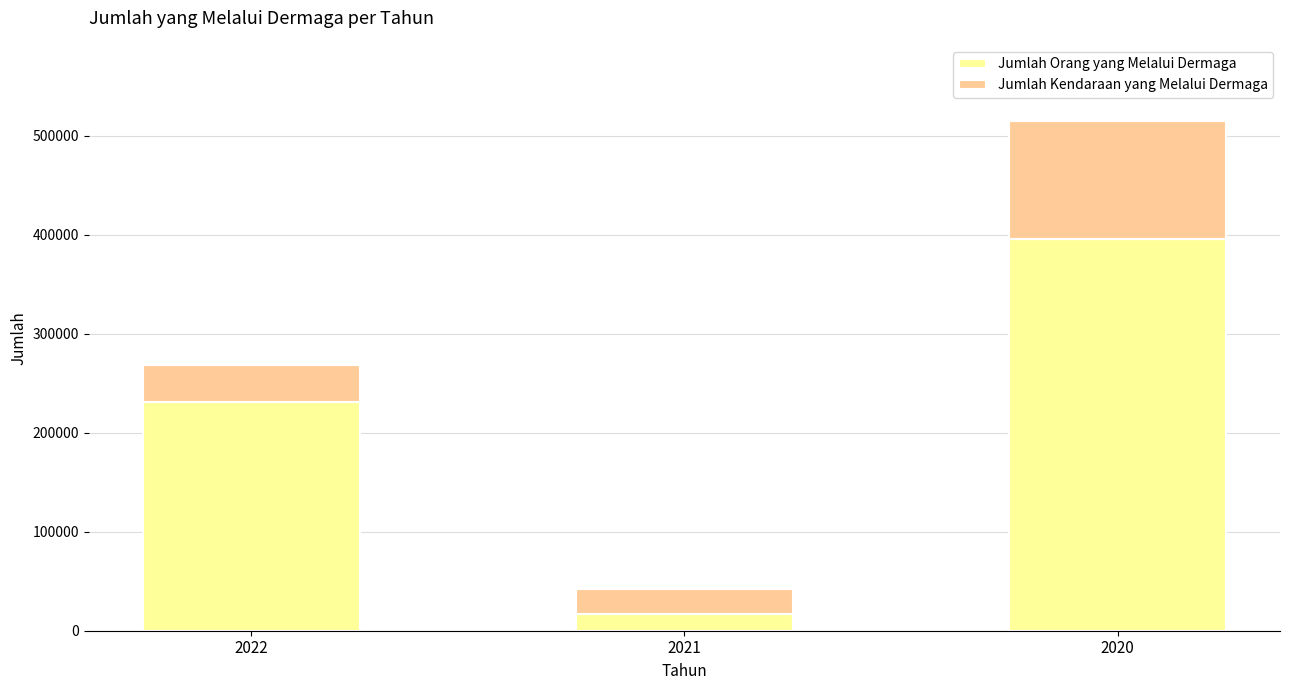

The value of Jumlah Orang yang Melalui Dermaga at 2022 is 75421. True or false?

False